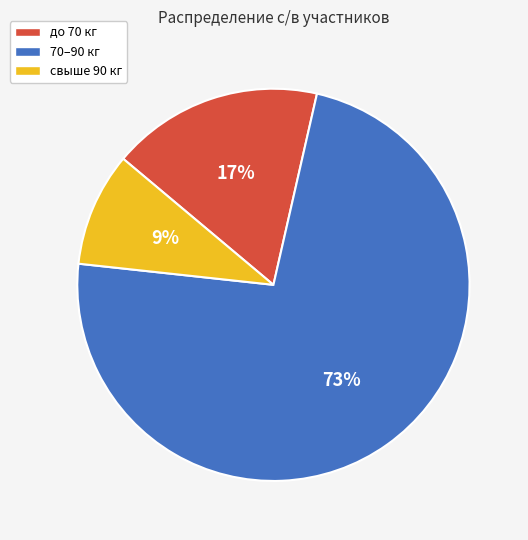

Does any single category account for the majority?

Yes